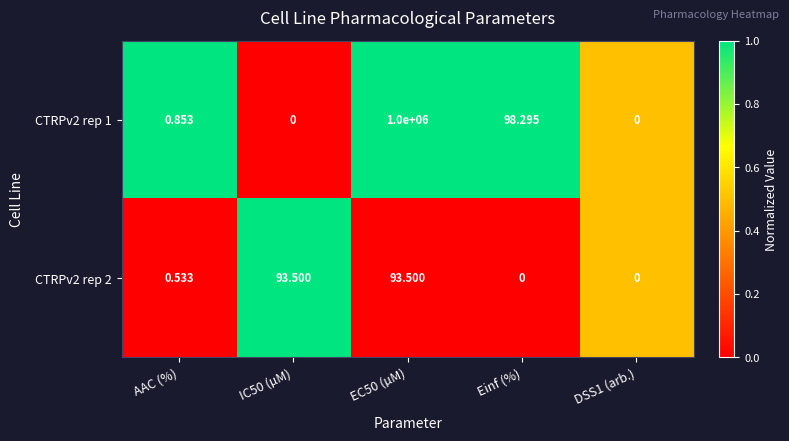

Where is CTRPv2 rep 1 nearest to the value 500000?

Einf (%)